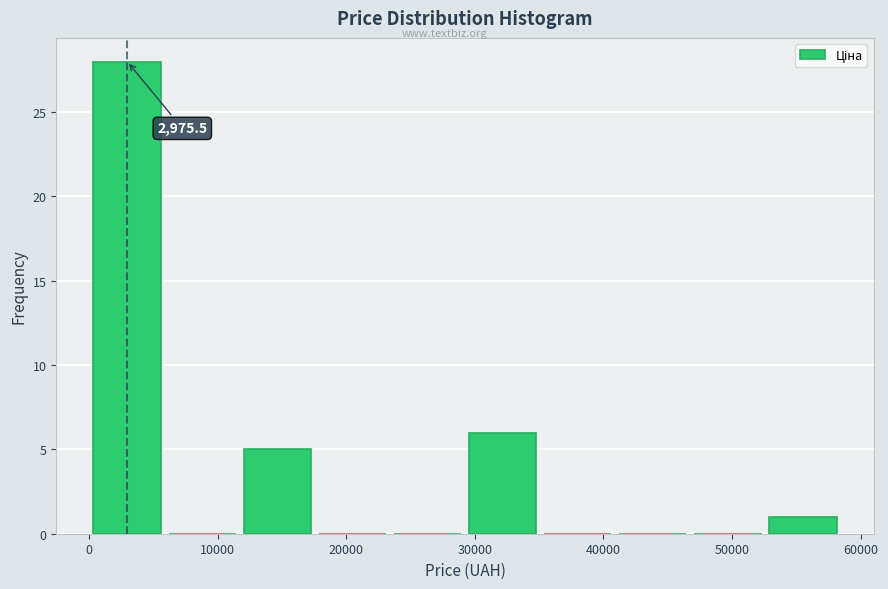

Which range on the x-axis has the tallest bar?

0 to 6000